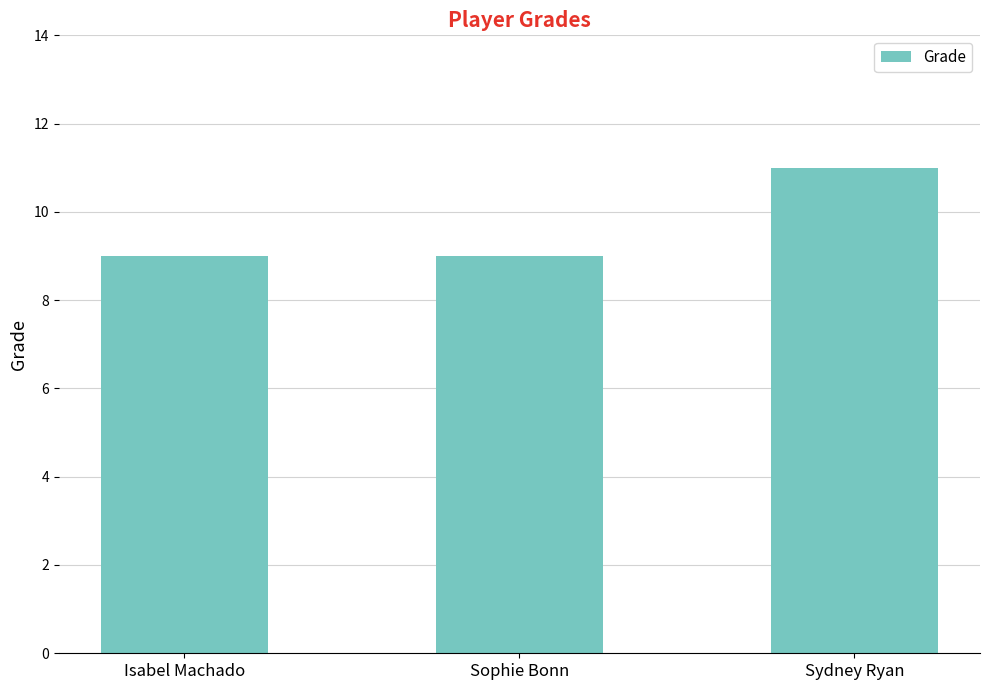

Which has a higher value, Isabel Machado or Sydney Ryan?

Sydney Ryan